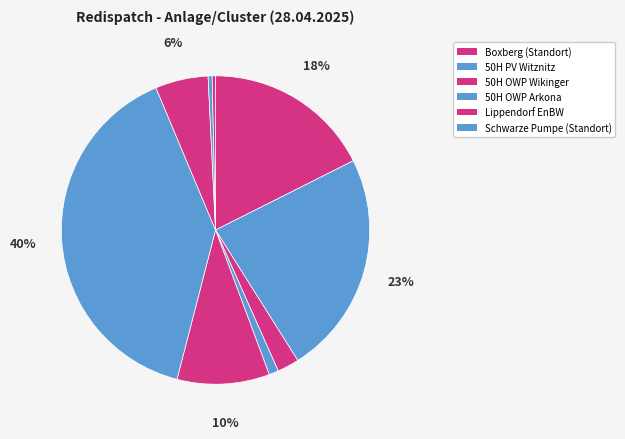

Count the number of slices in the pie.

9